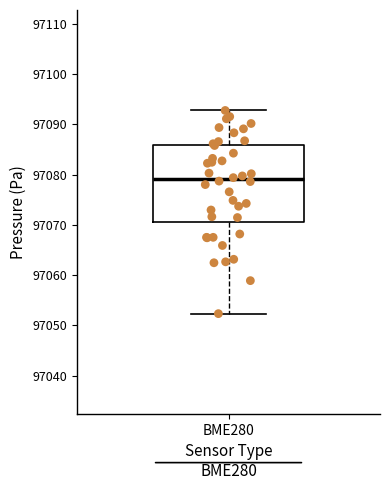

Transcribe this box plot: give where the median line is, the range the box spans, and where the two whiskers end, as read against the y-axis. The values are not printed on the chart, so give them approximately, as read against the axis.

median 97079, box 97071 to 97086, whiskers 97052 to 97093